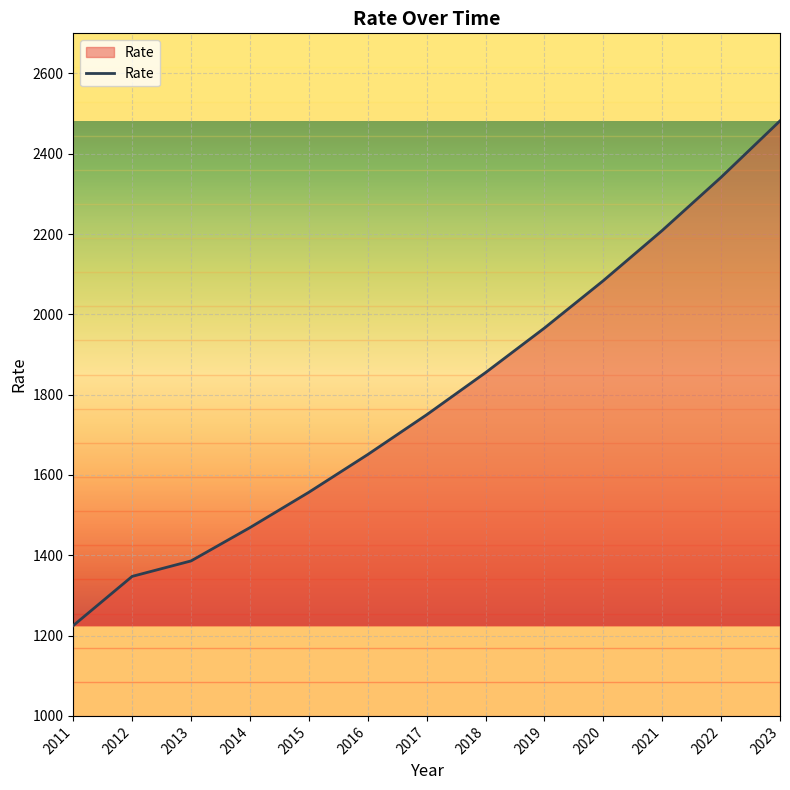

What is the difference between the maximum and minimum values?

1257.0